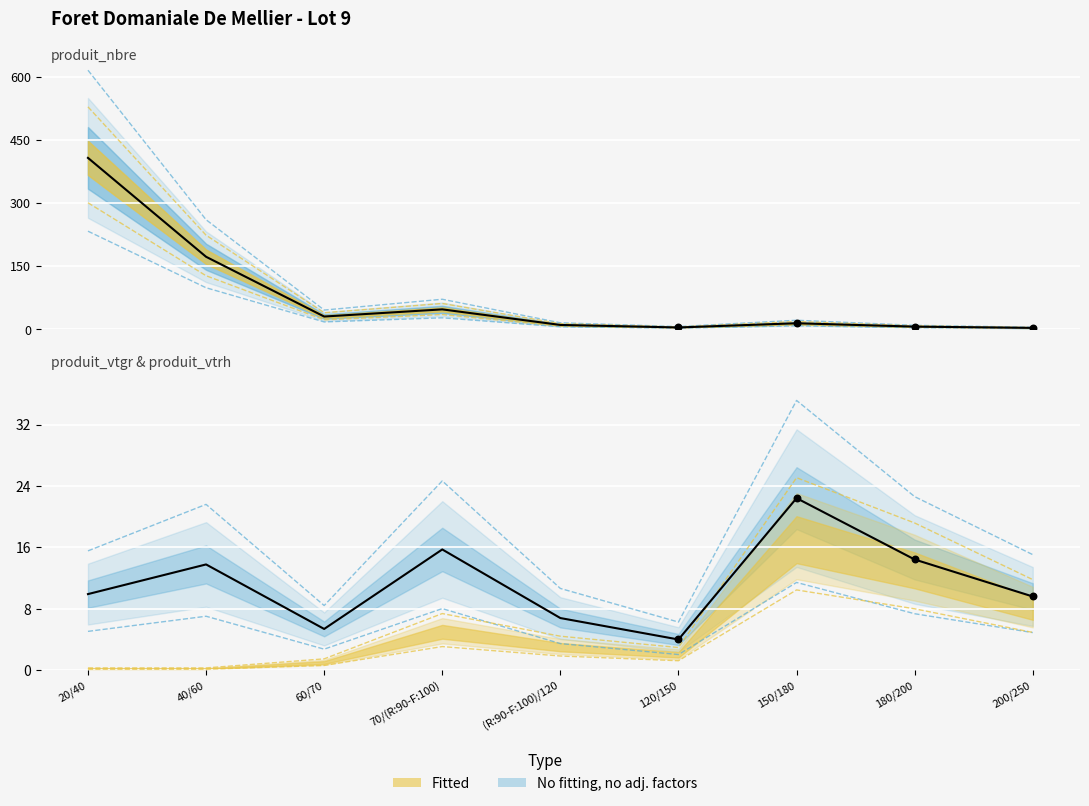

Which series has the largest total across all categories?

produit_nbre